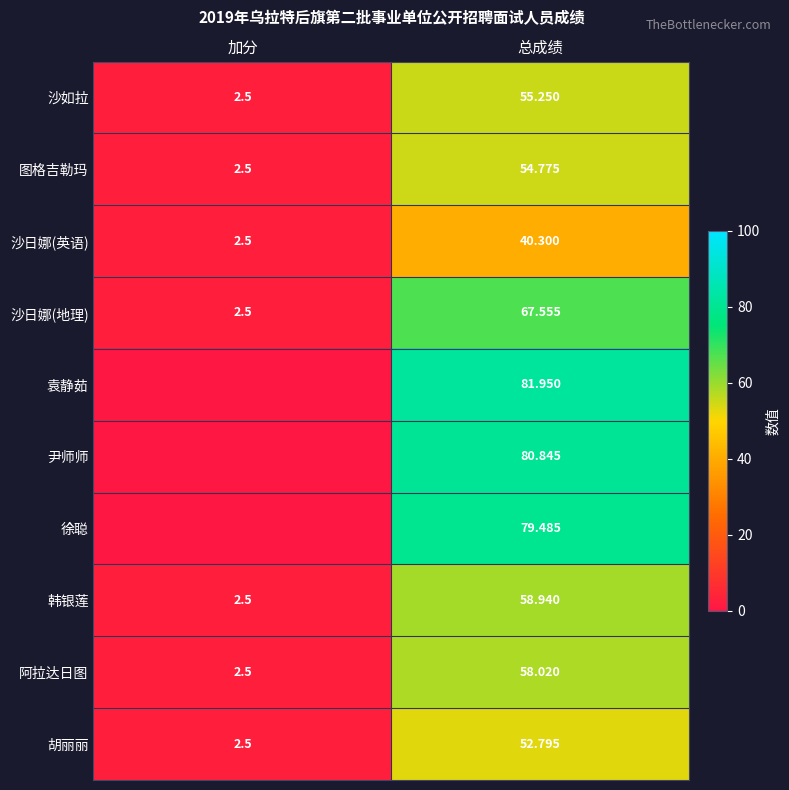

At which label is 沙如拉 closest to 28?

加分